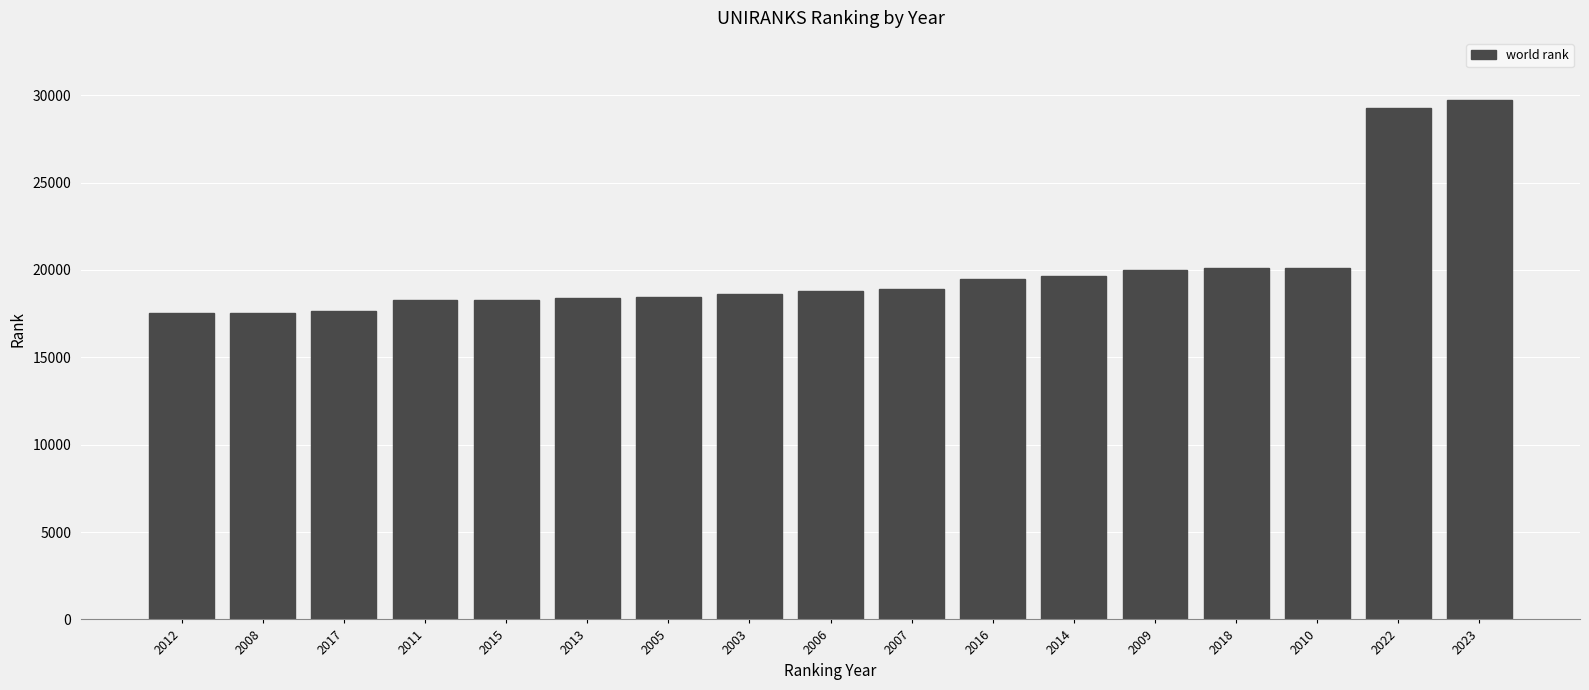

Which category has the highest value across all series?

2023